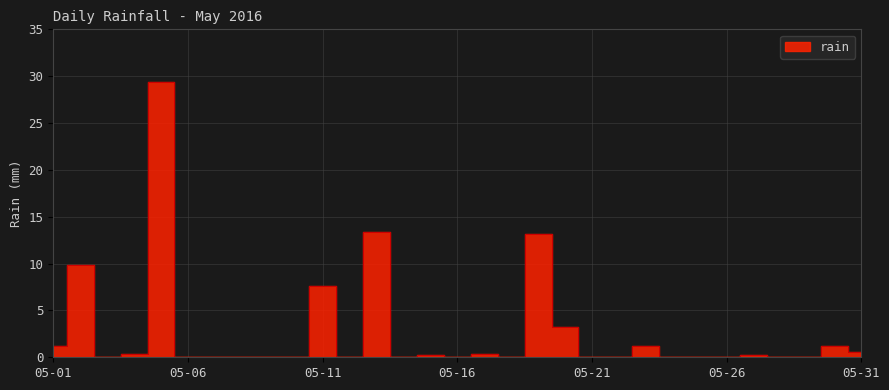

Is it true that the value at 2016-05-25 is 0.0?

True